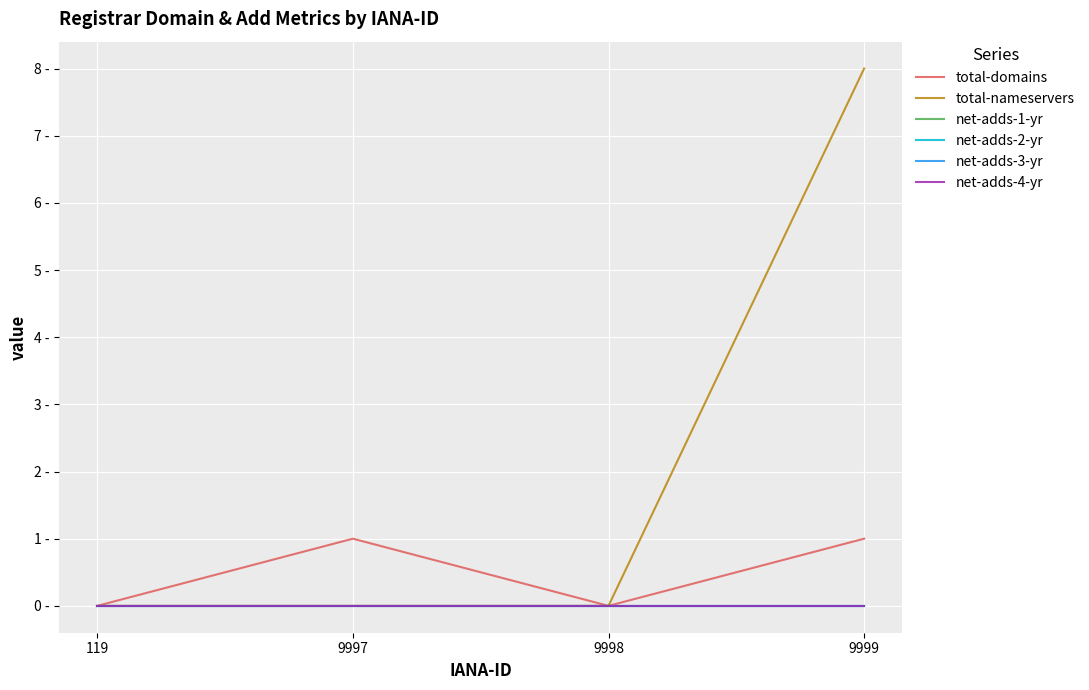

Is this an area chart (filled region under the line)?

No